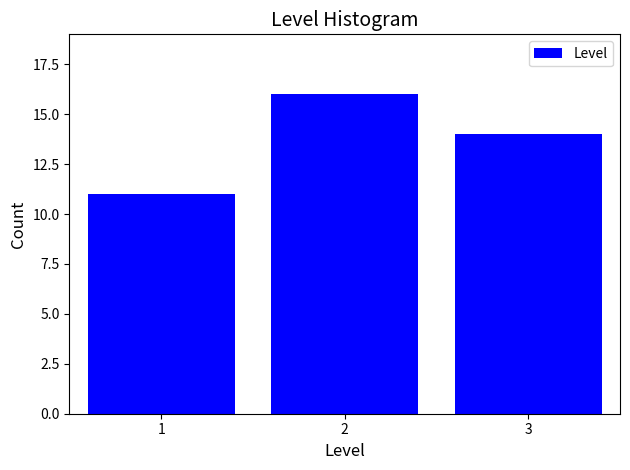

Reading right to left, transcribe all the data shown in this chart.

3=14	2=16	1=11